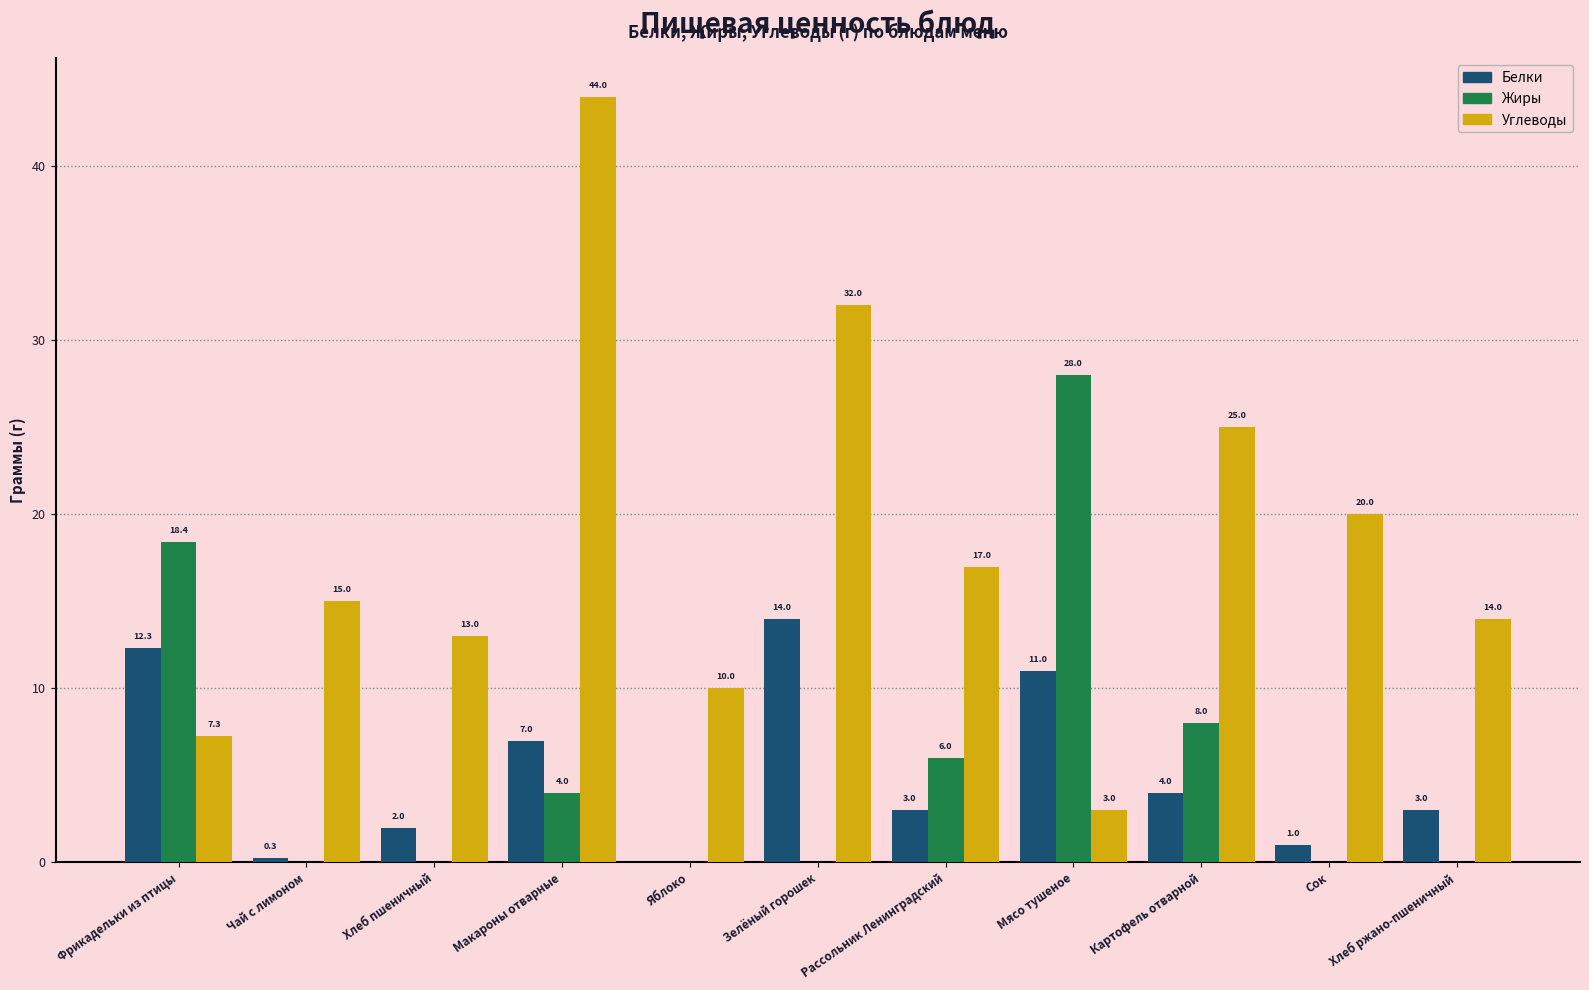

Is it true that Углеводы equals 14.0 at Хлеб ржано-пшеничный?

True